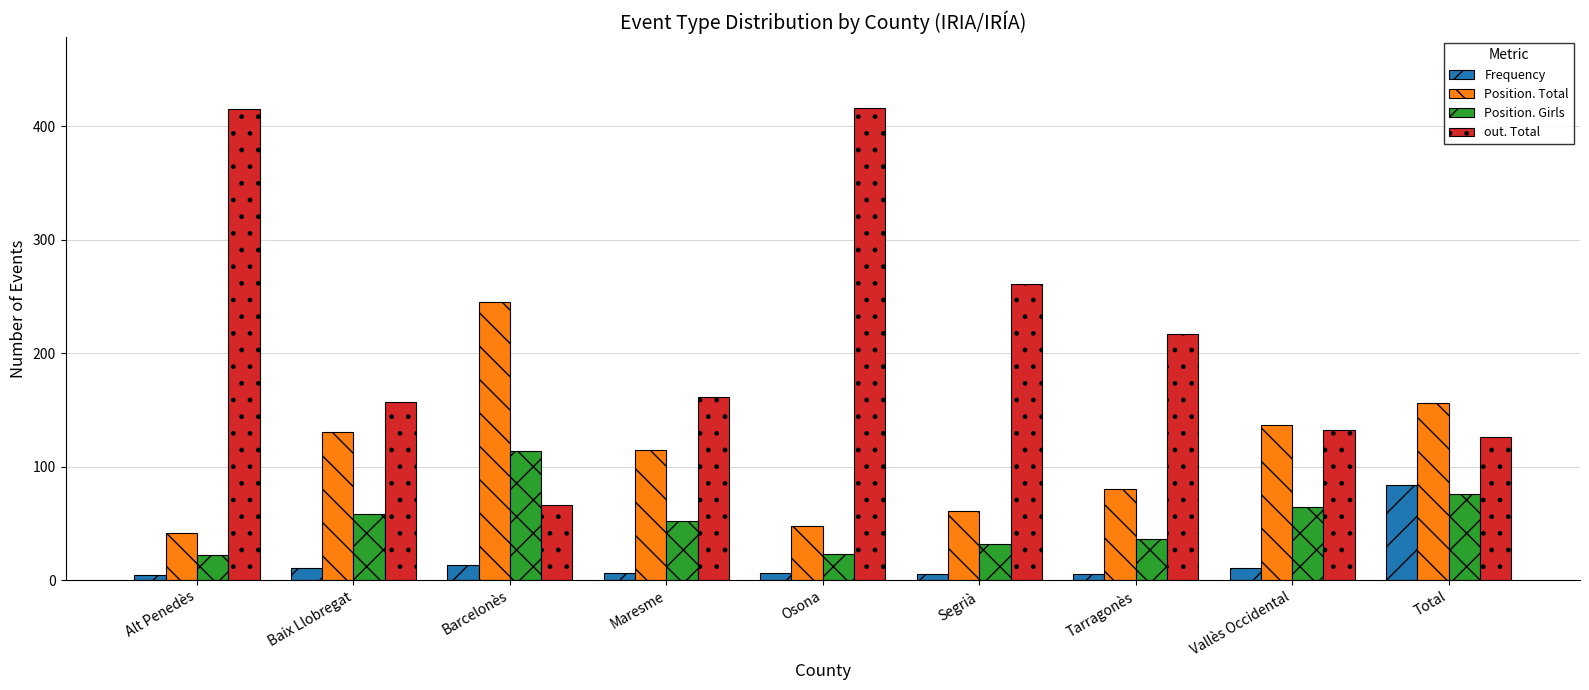

What is the difference between the Position. Total values at Barcelonès and Segrià?

184